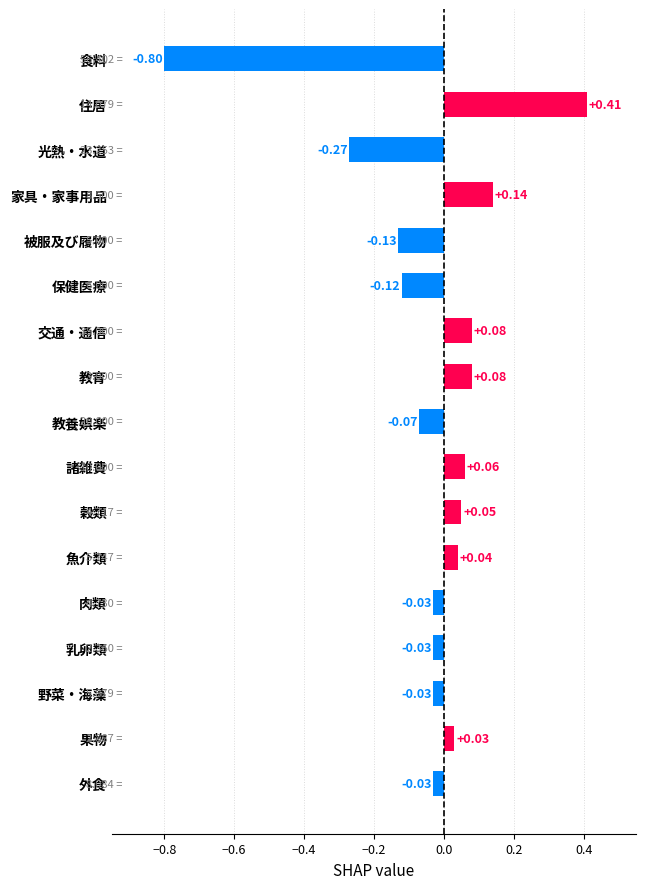

How many values are below zero?

9